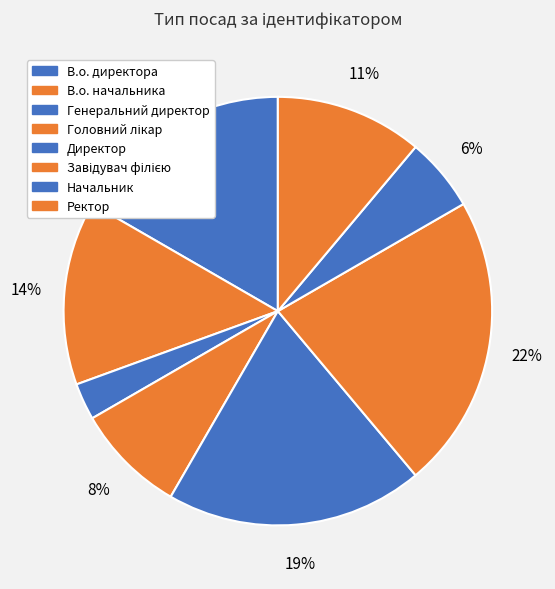

How many slices are in this pie chart?

8